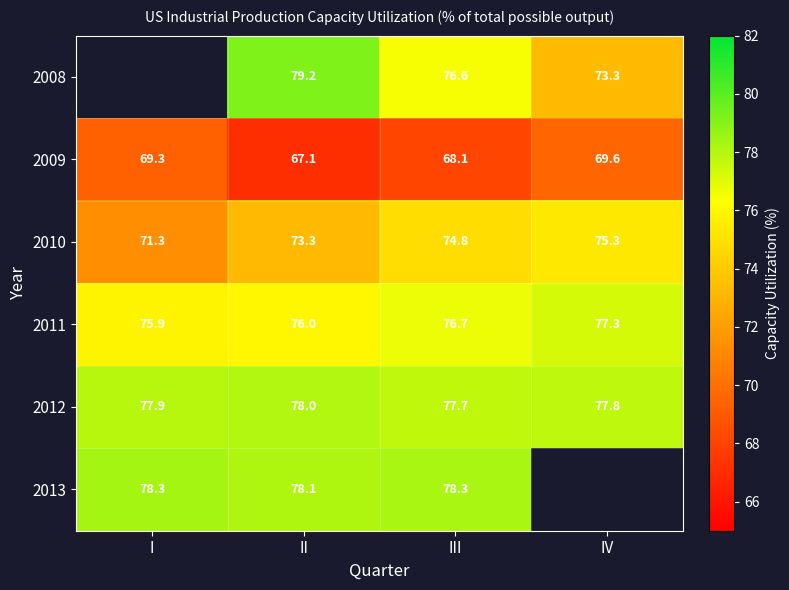

Which category has the highest value in the 2012 series?

II